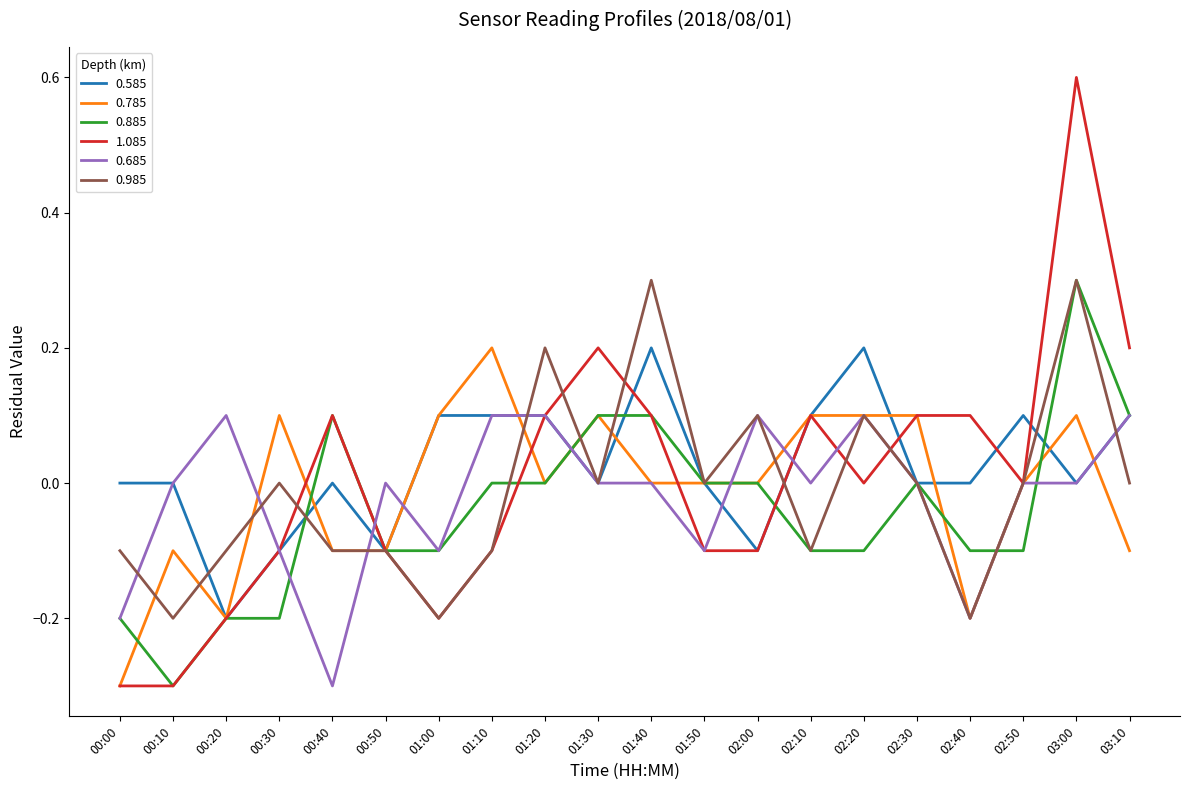

Which series has the largest range (max minus min)?

1.085